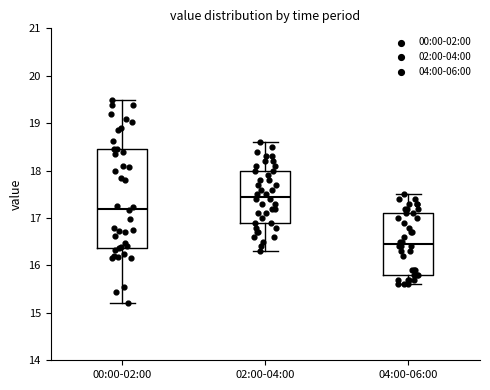

Which box is the tallest, from its lower edge to its upper edge?

00:00-02:00